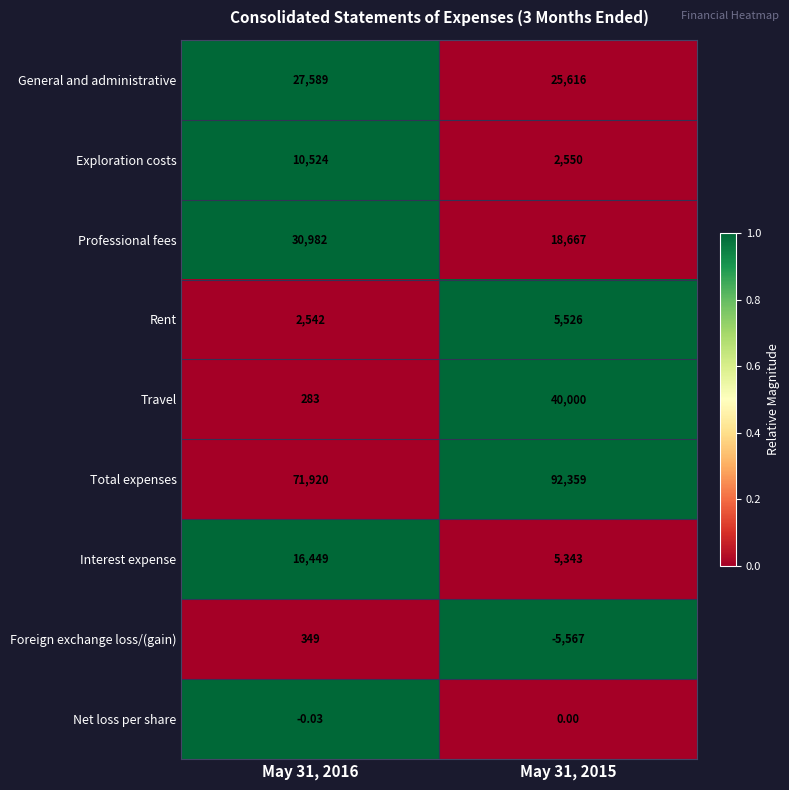

At May 31, 2015, list the series in order from largest to smallest.

Total expenses, Travel, General and administrative, Professional fees, Rent, Interest expense, Exploration costs, Net loss per share, Foreign exchange loss/(gain)